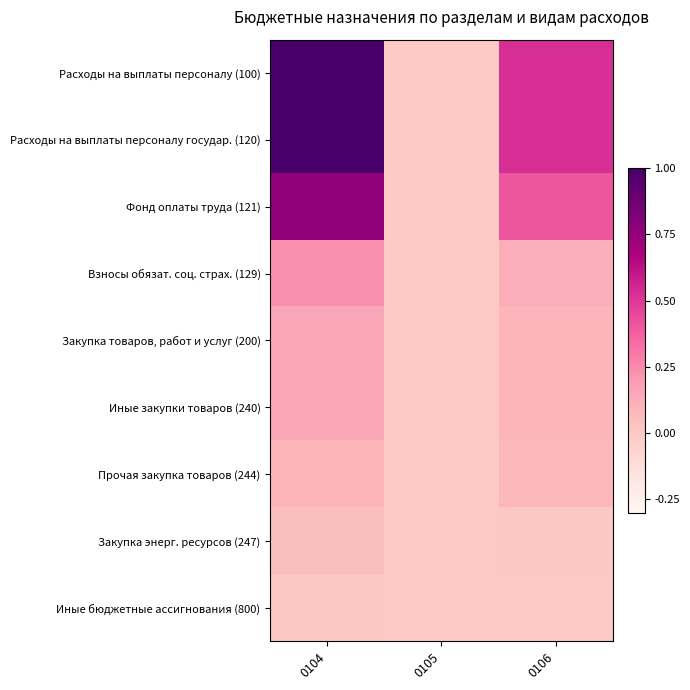

Which series has the largest range (max minus min)?

Расходы на выплаты персоналу (100)